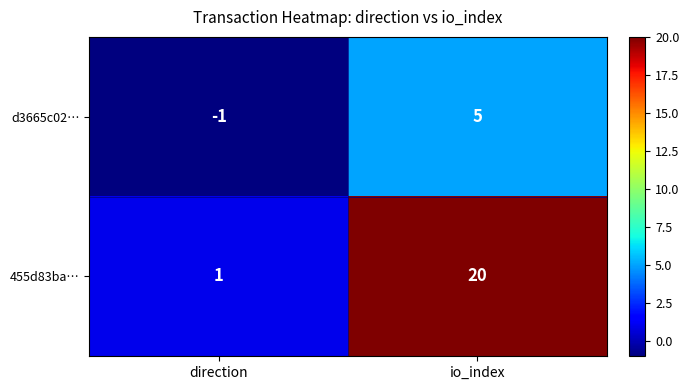

Reading left to right, list all the values displayed in this chart.

d3665c02…: direction=-1	io_index=5
455d83ba…: direction=1	io_index=20